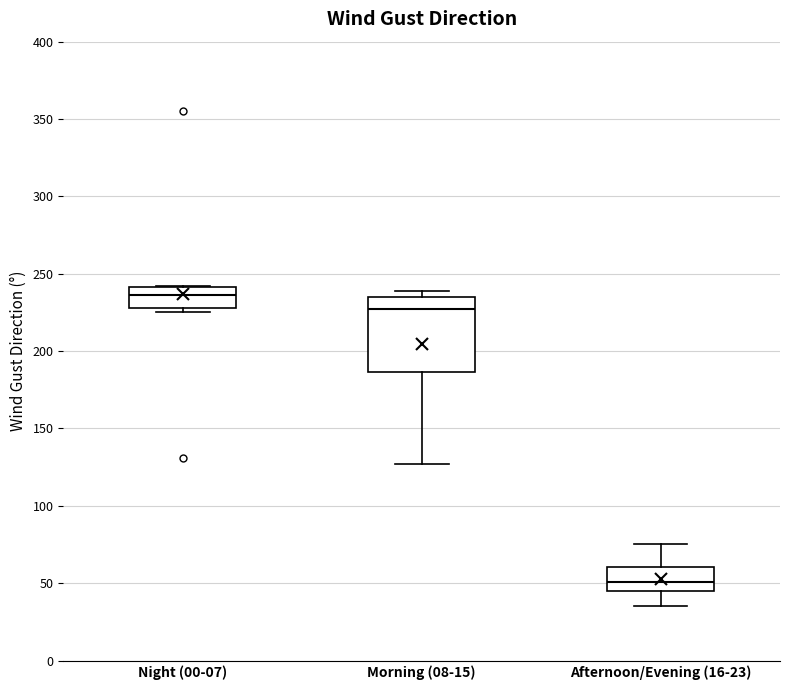

Comparing the boxes themselves (not the whiskers), which one is the tallest?

Morning (08-15)